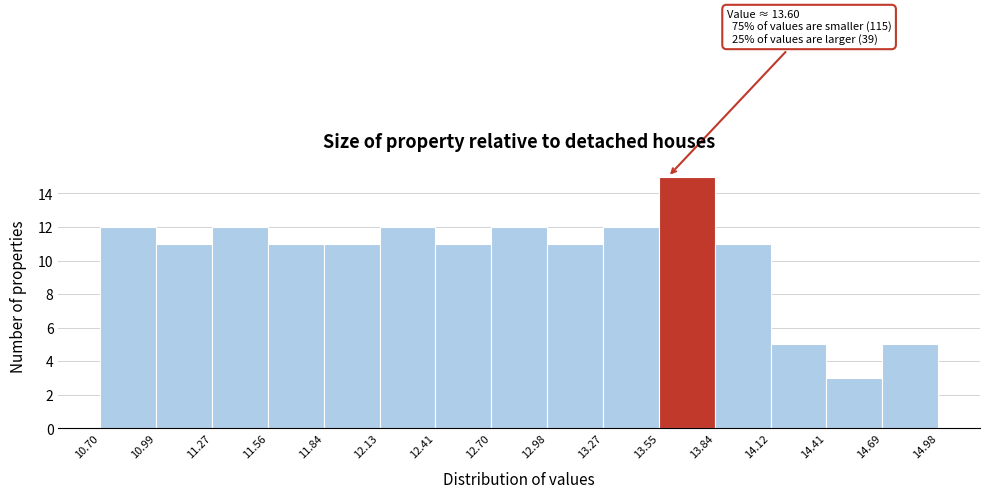

Which range on the x-axis has the tallest bar?

13.55 to 13.84